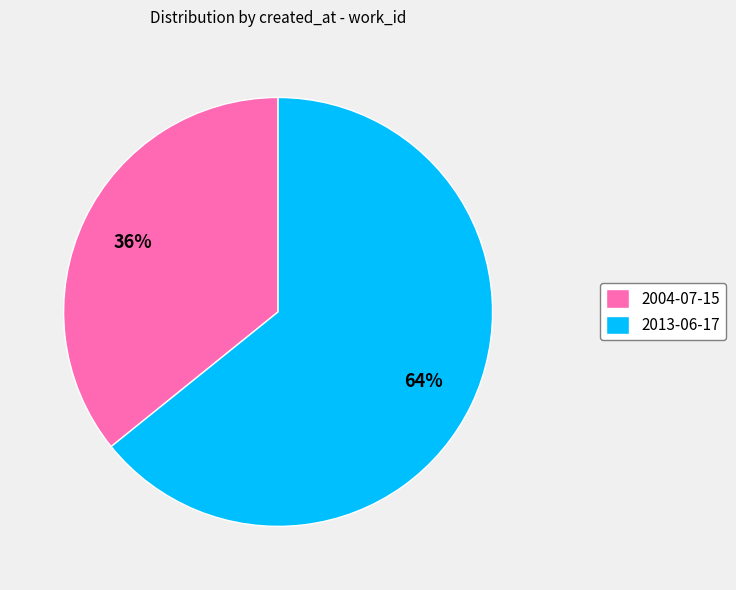

What is the majority slice?

2013-06-17